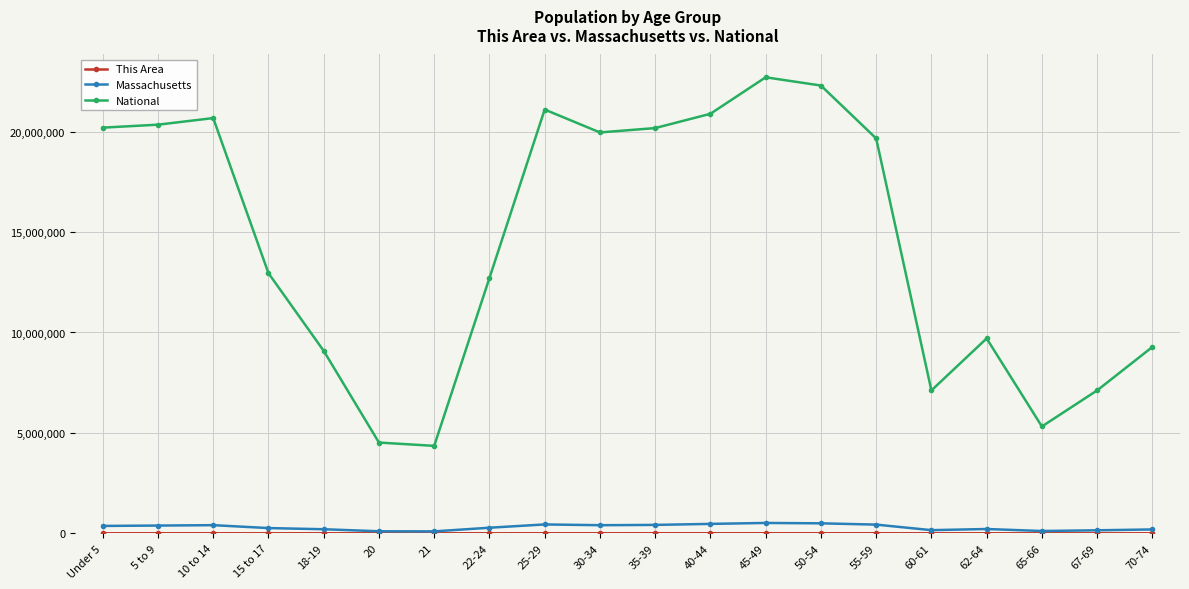

What is the label of the 8th point from the right?

45-49